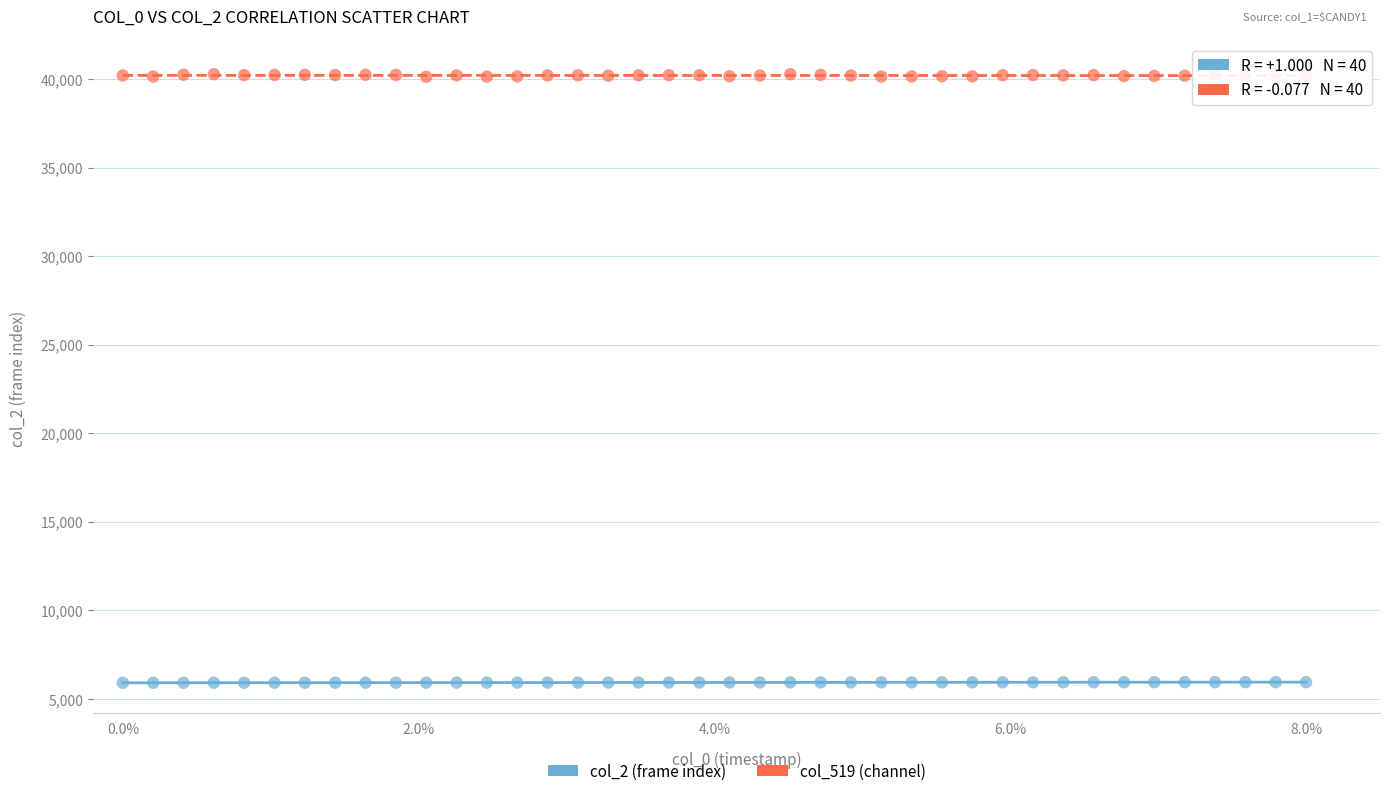

Across all data points, what is the range of Y values (max minus min)?

34382